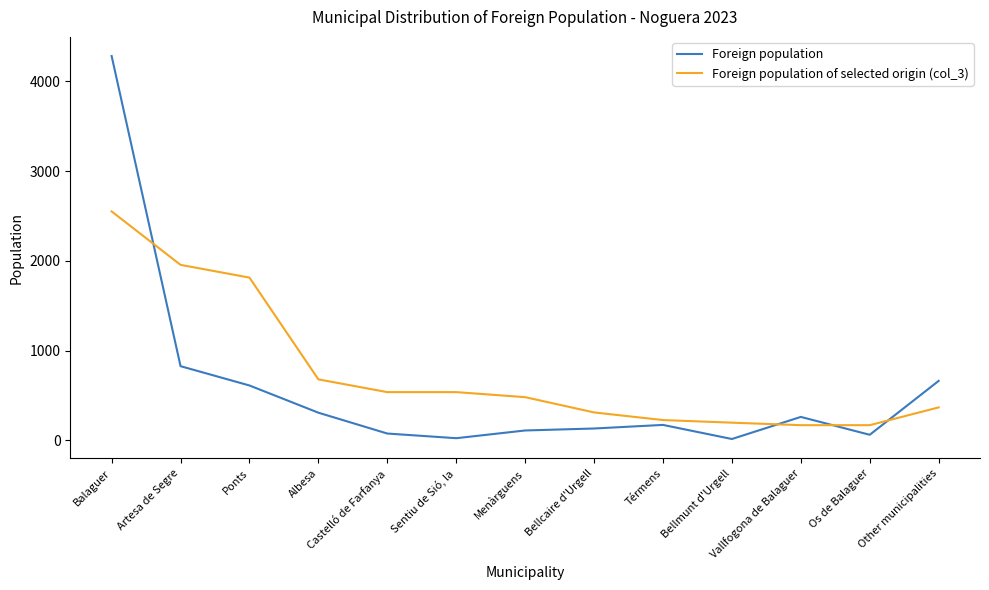

Rank the series by their maximum value, from lowest to highest.

Foreign population of selected origin (col_3), Foreign population